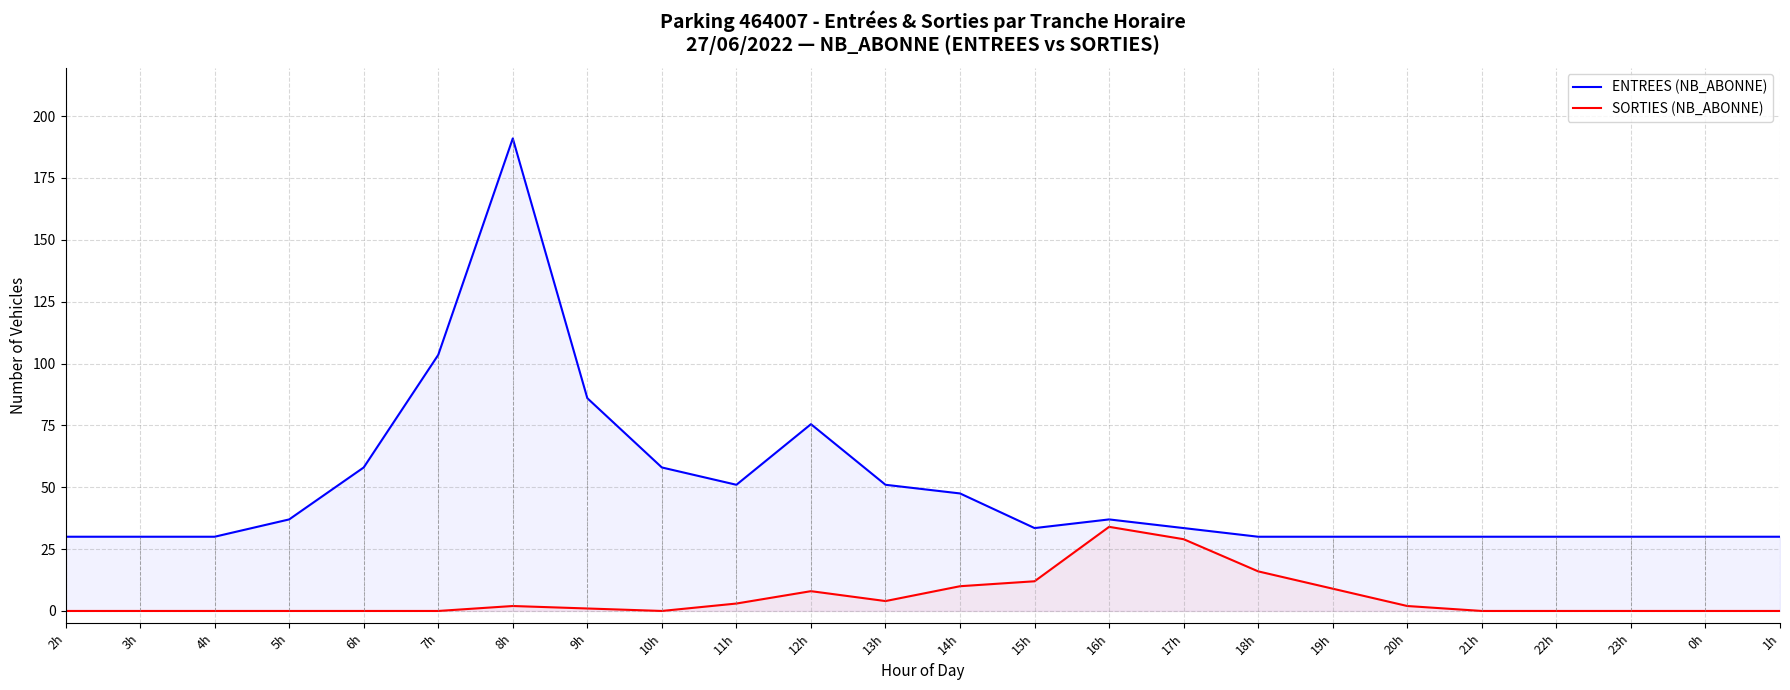

At 9h, list the series in order from largest to smallest.

ENTREES, SORTIES